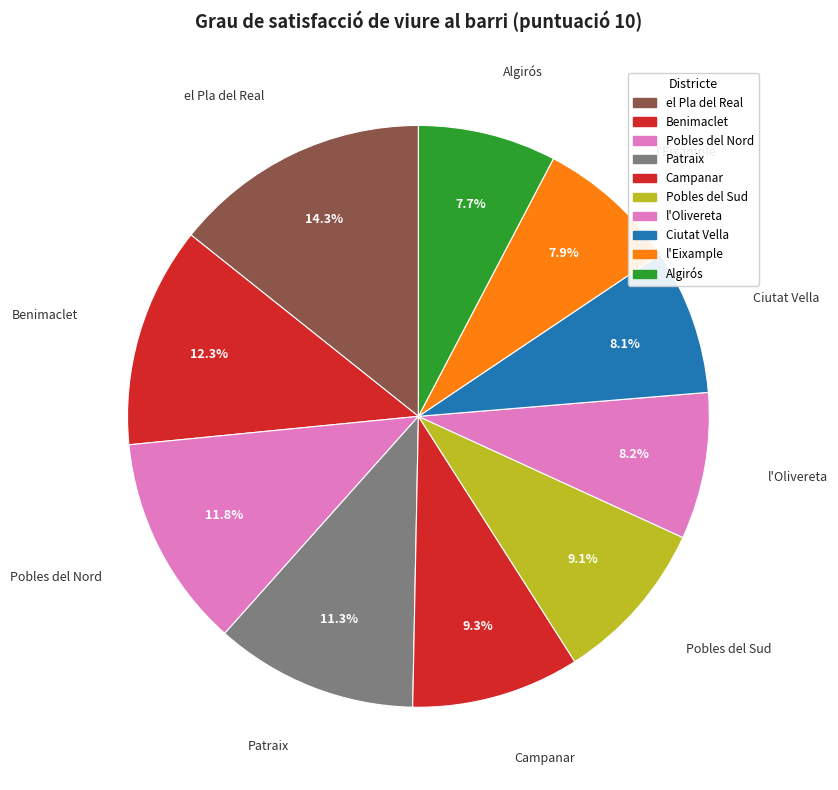

Is there a majority slice in this chart?

No